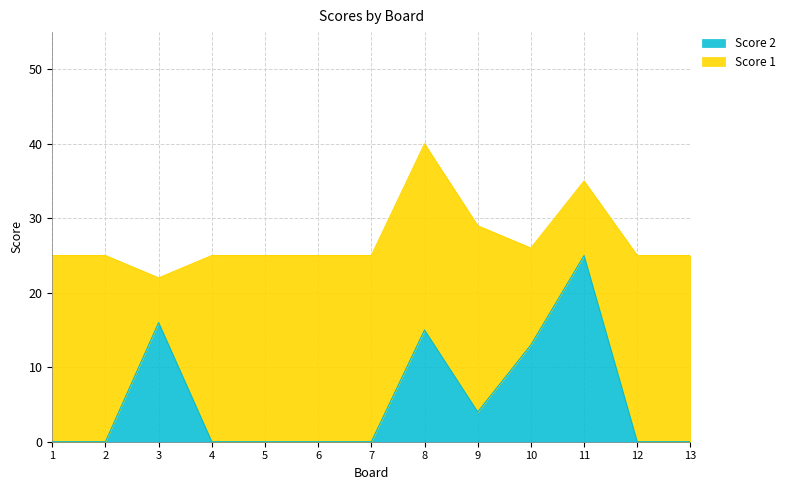

Rank the categories by value from highest to lowest.

11, 3, 8, 10, 9, 1, 2, 4, 5, 6, 7, 12, 13